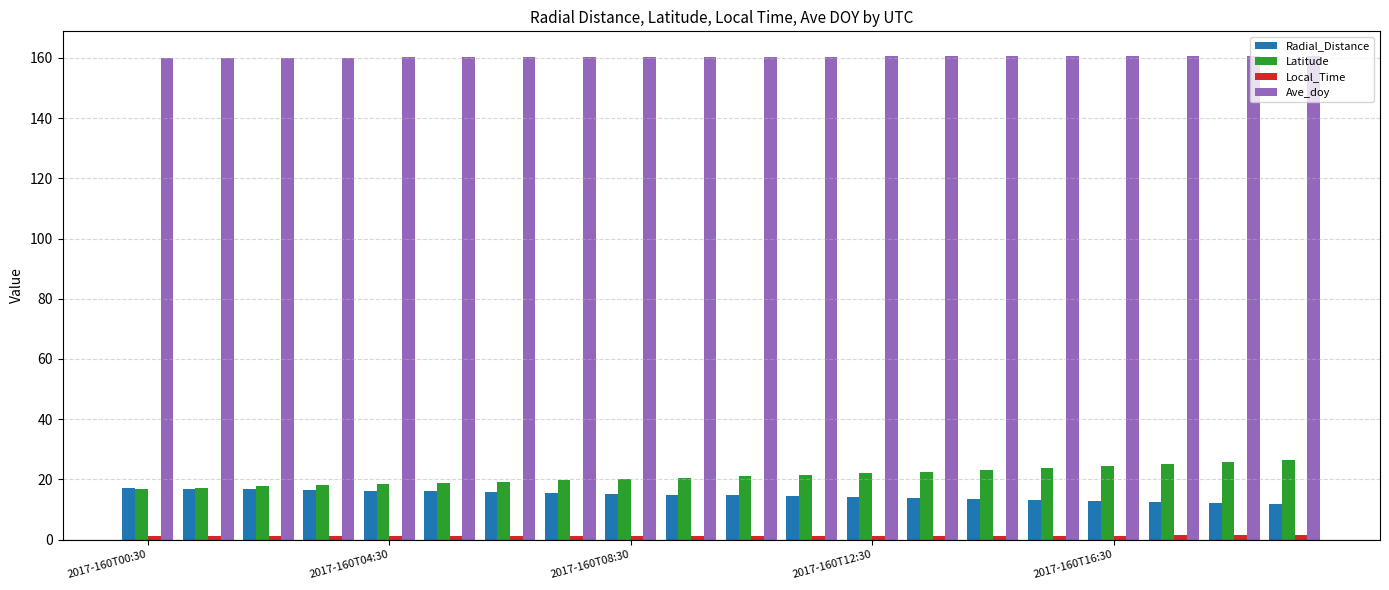

Count the number of categories in the chart.

20